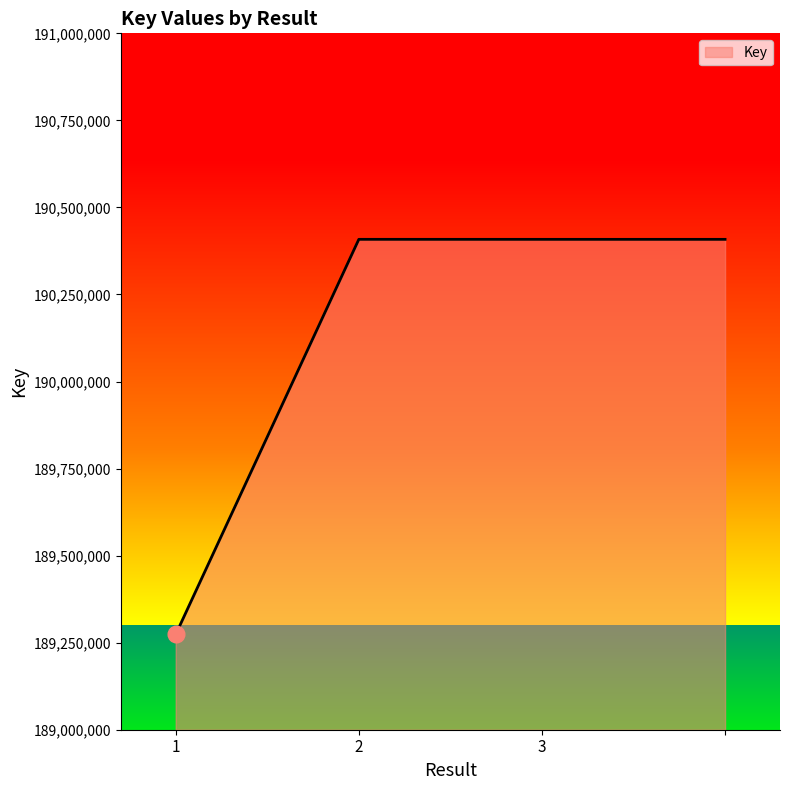

Count the number of categories in the chart.

4